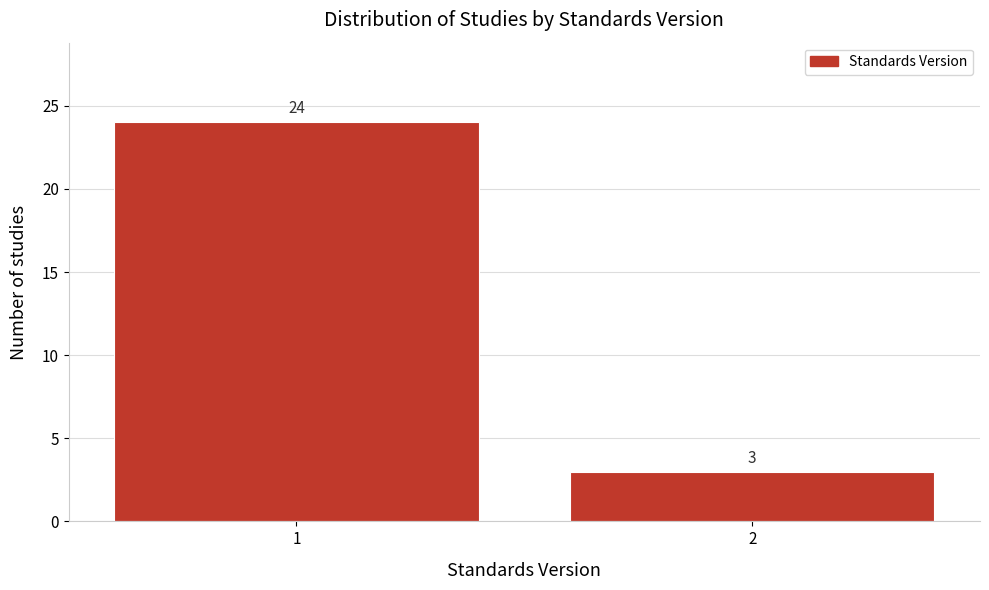

Reading left to right, extract all data points from this chart.

24	3